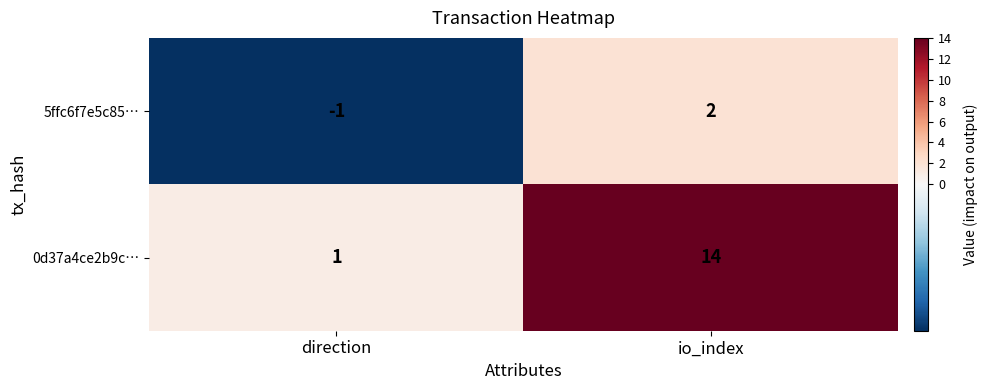

Which series has the largest total across all categories?

0d37a4ce2b9c…